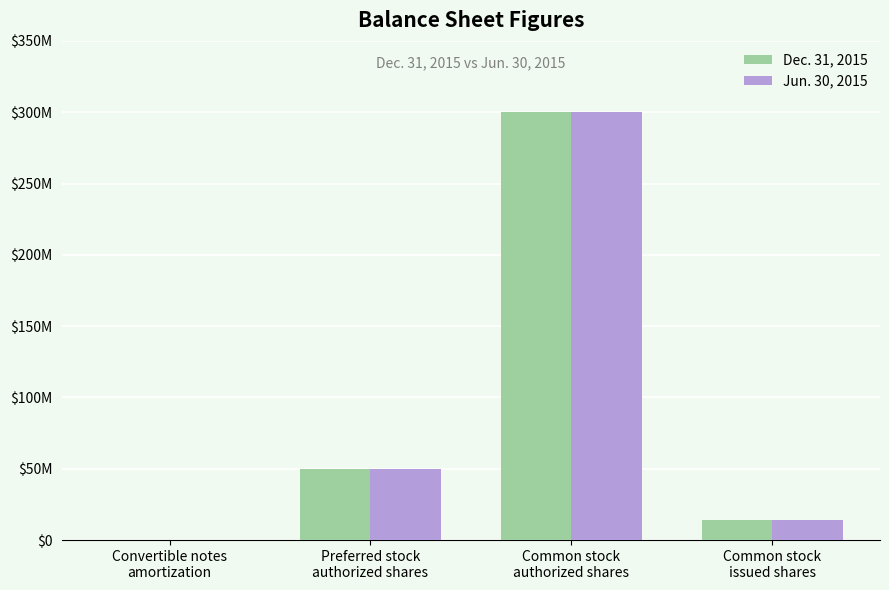

What are all the series names shown in the legend?

Dec. 31, 2015, Jun. 30, 2015